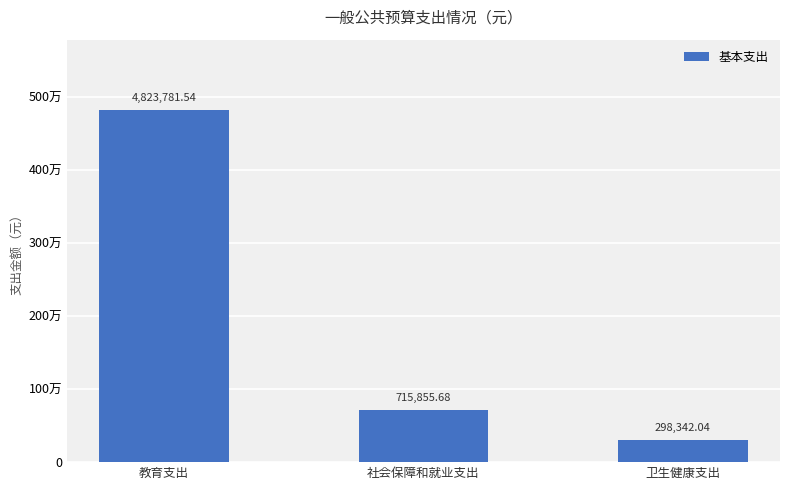

Count the number of values greater than 715855.

2